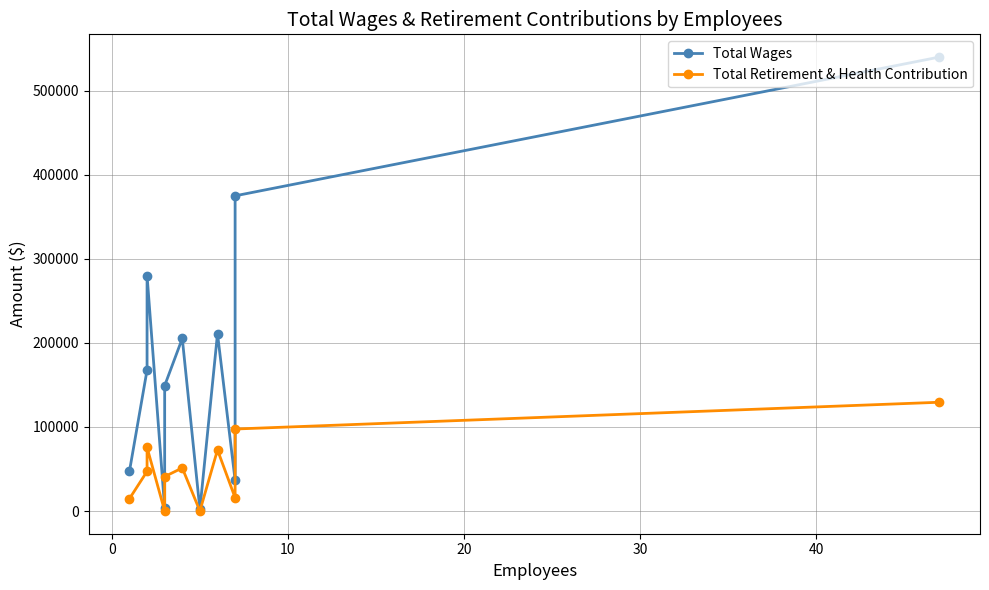

Does the chart display data point markers on the line(s)?

Yes